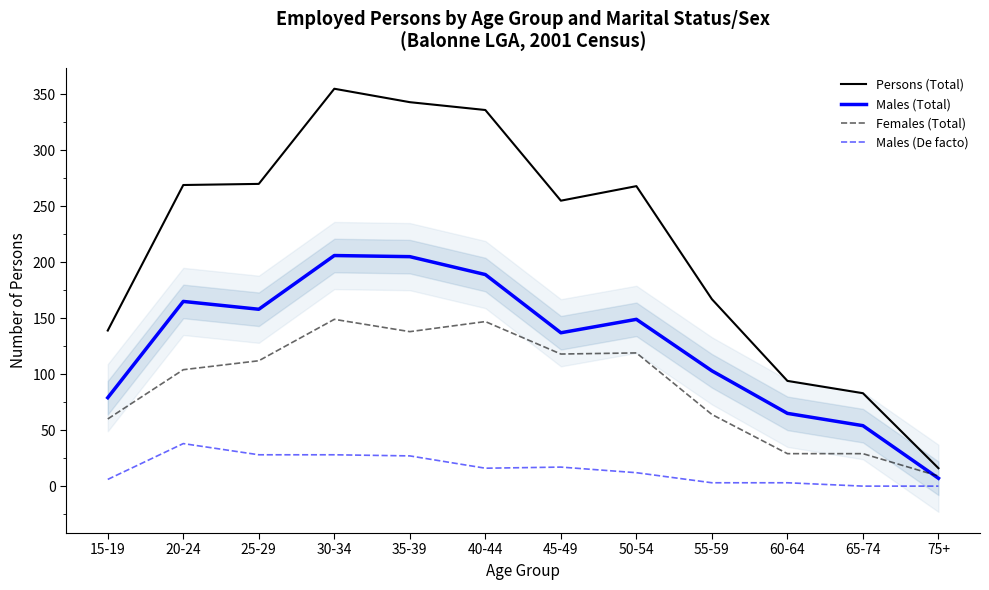

Where does the Females (Total) series first go above 112?

30-34